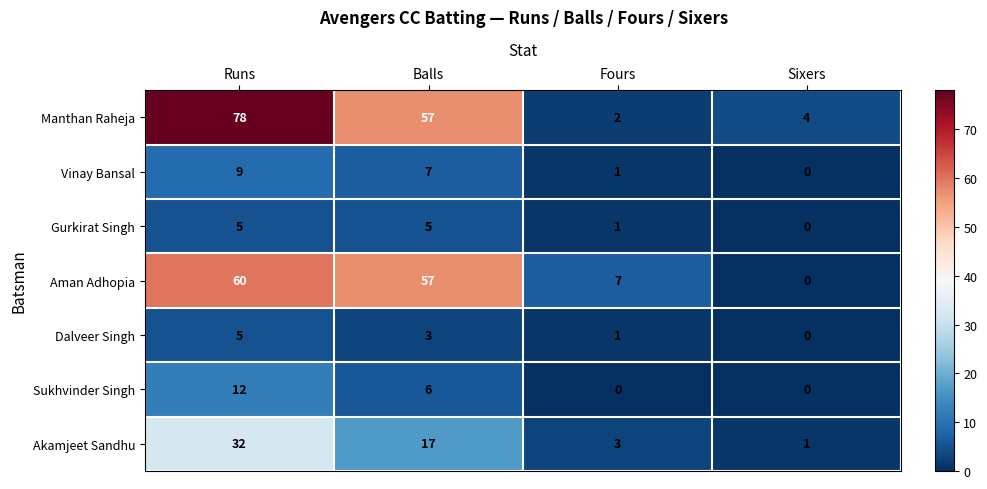

Reading left to right, list all the values displayed in this chart.

Manthan Raheja: Runs=78	Balls=57	Fours=2	Sixers=4
Vinay Bansal: Runs=9	Balls=7	Fours=1	Sixers=0
Gurkirat Singh: Runs=5	Balls=5	Fours=1	Sixers=0
Aman Adhopia: Runs=60	Balls=57	Fours=7	Sixers=0
Dalveer Singh: Runs=5	Balls=3	Fours=1	Sixers=0
Sukhvinder Singh: Runs=12	Balls=6	Fours=0	Sixers=0
Akamjeet Sandhu: Runs=32	Balls=17	Fours=3	Sixers=1